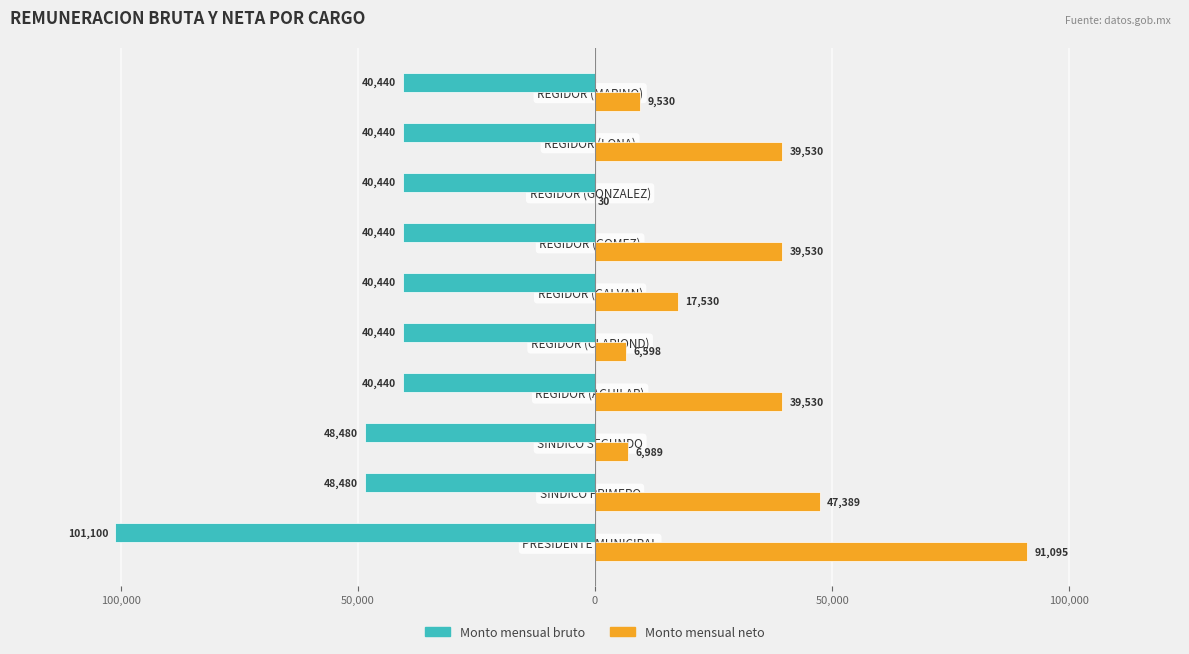

What are all the series names shown in the legend?

Monto mensual bruto, Monto mensual neto